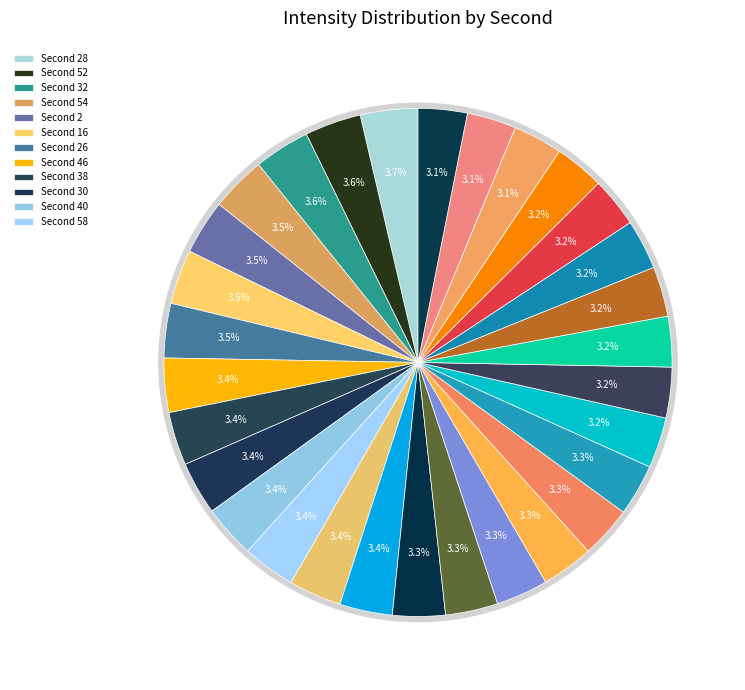

To the nearest percent, what is the combined percentage of 16 and 56?

7%